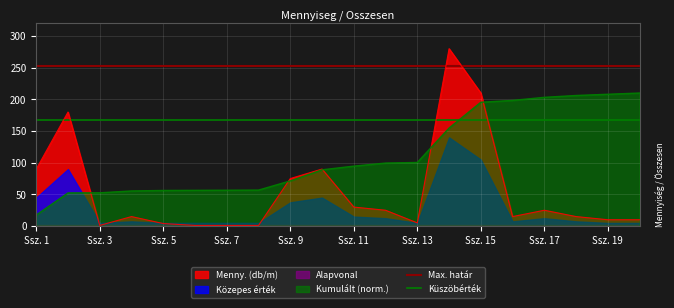

True or false: Max. határ has a value of 252 at Ssz. 3.

True